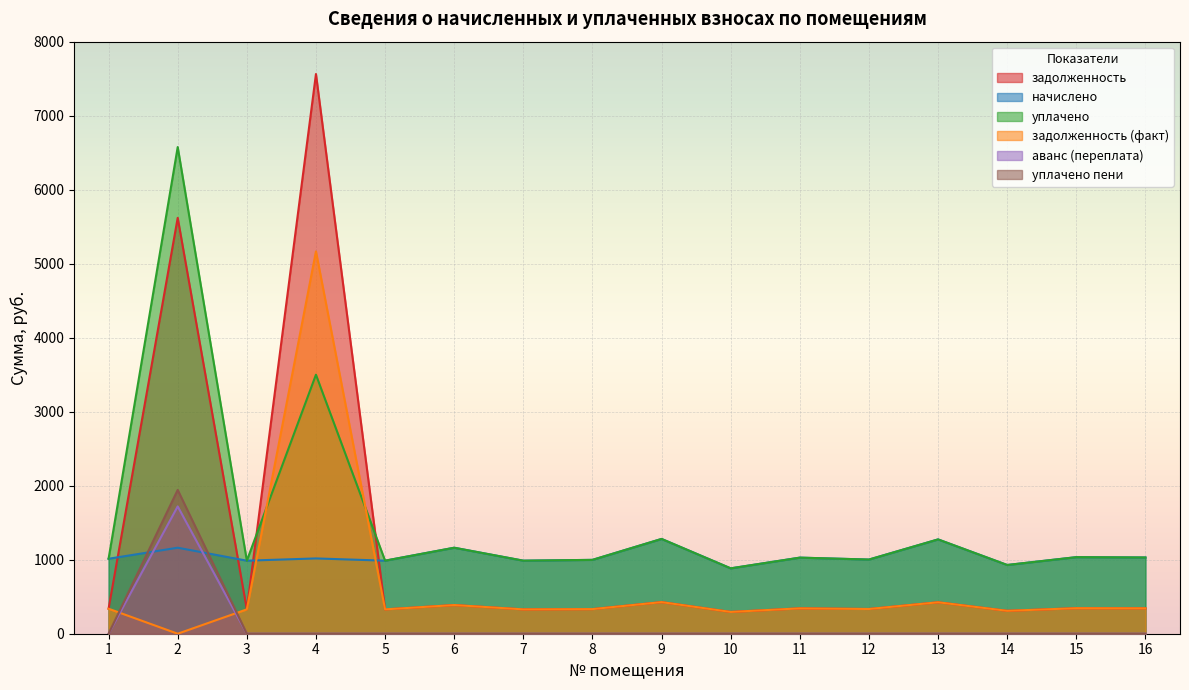

What is the total value across all series at 9?

3415.7